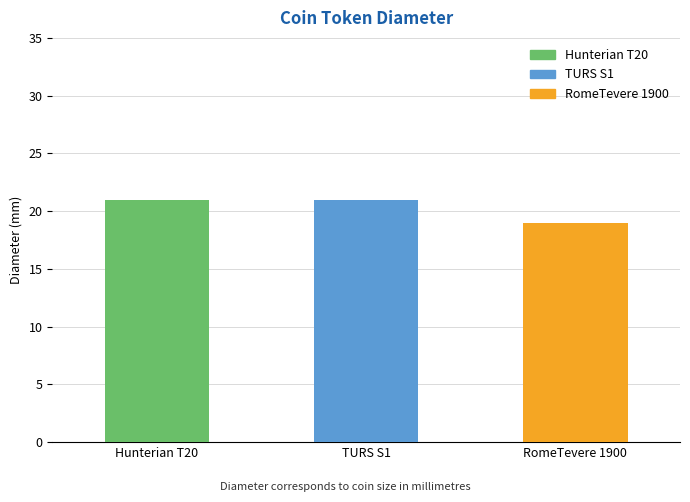

How many data points are less than 21?

1